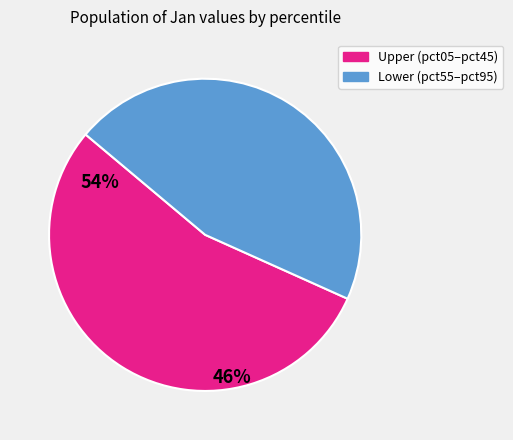

Is there any slice that represents more than half of the pie?

Yes